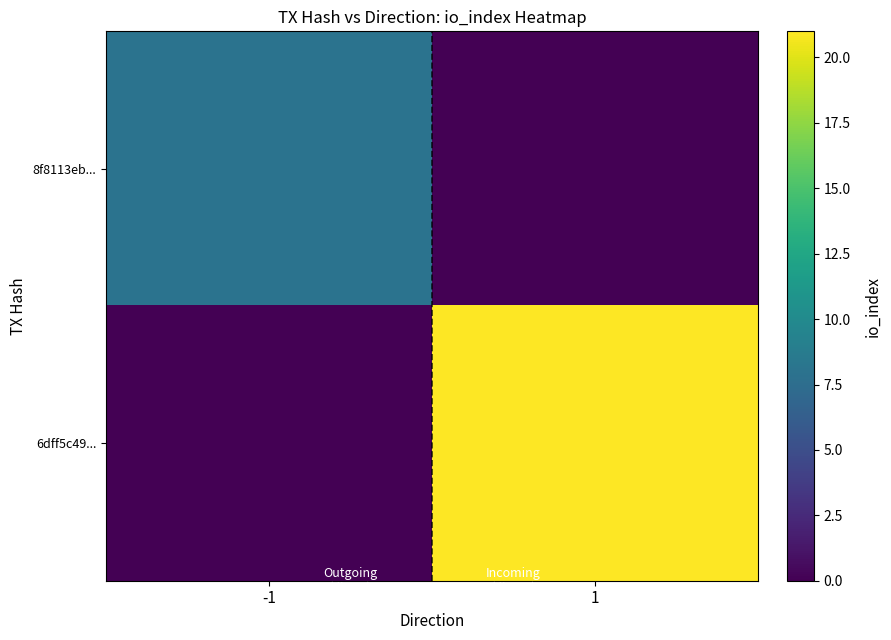

Rank the series by their average value, from lowest to highest.

8f8113eb..., 6dff5c49...